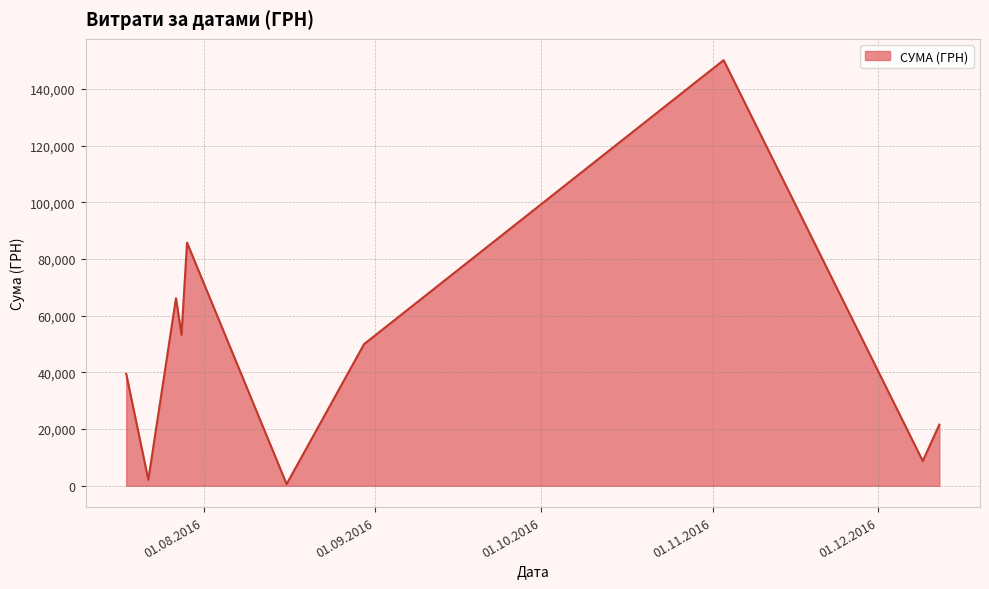

What is the difference between the maximum and minimum values?

149607.7